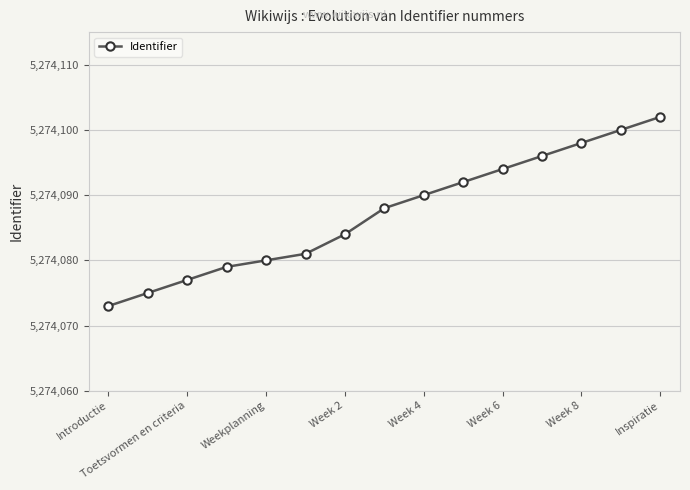

True or false: there are more than 1 points higher than both neighbors.

False